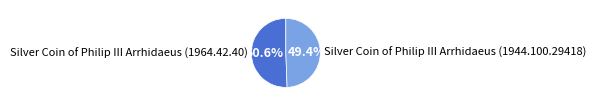

What percentage is NOT represented by Silver Coin of Philip III Arrhidaeus (1944.100.29418)?

50.6%